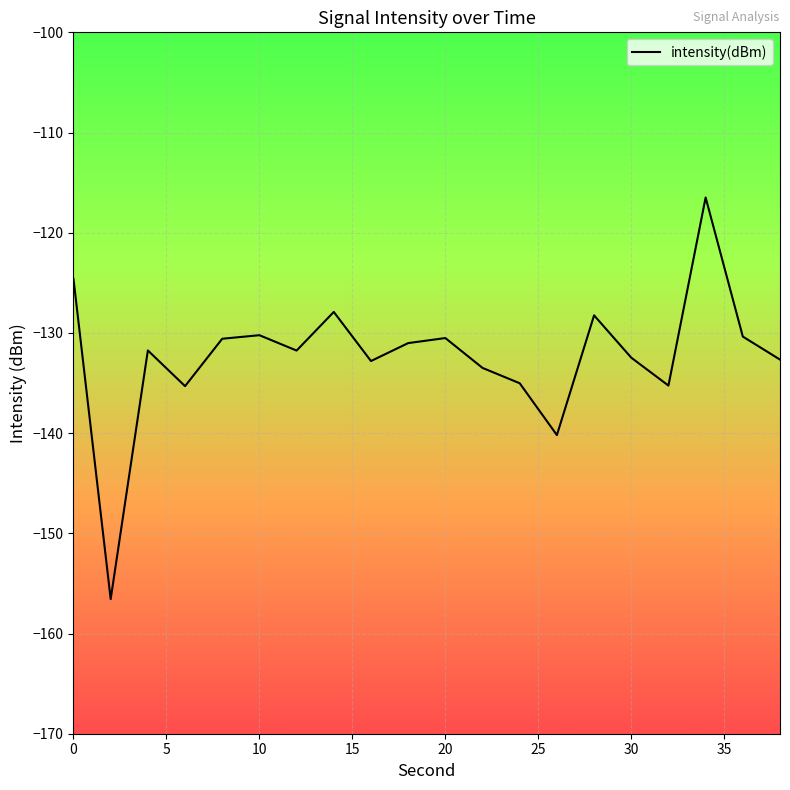

What is the maximum value shown in the chart?

-116.5